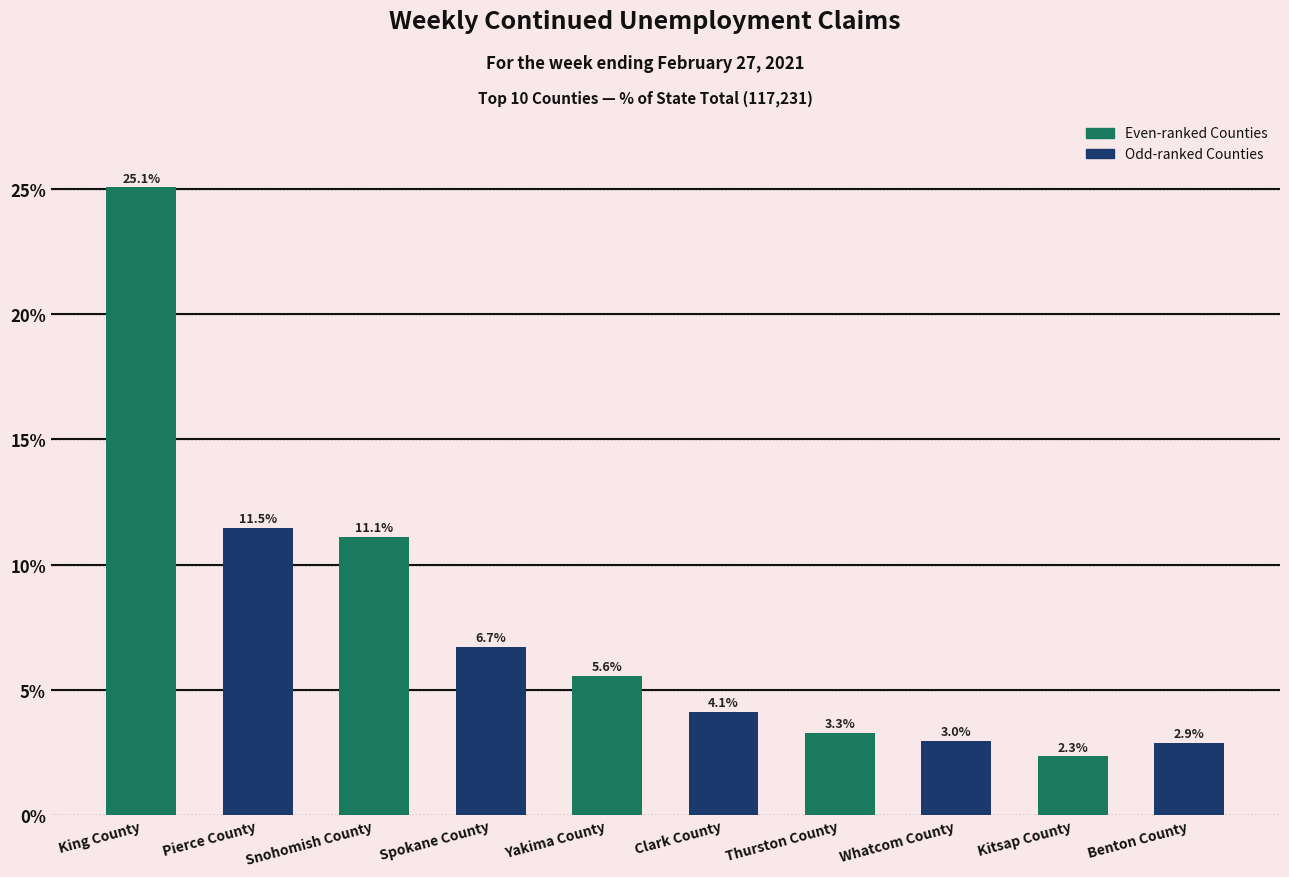

Reading left to right, list all the values displayed in this chart.

25.1	11.5	11.1	6.7	5.6	4.1	3.3	3.0	2.3	2.9